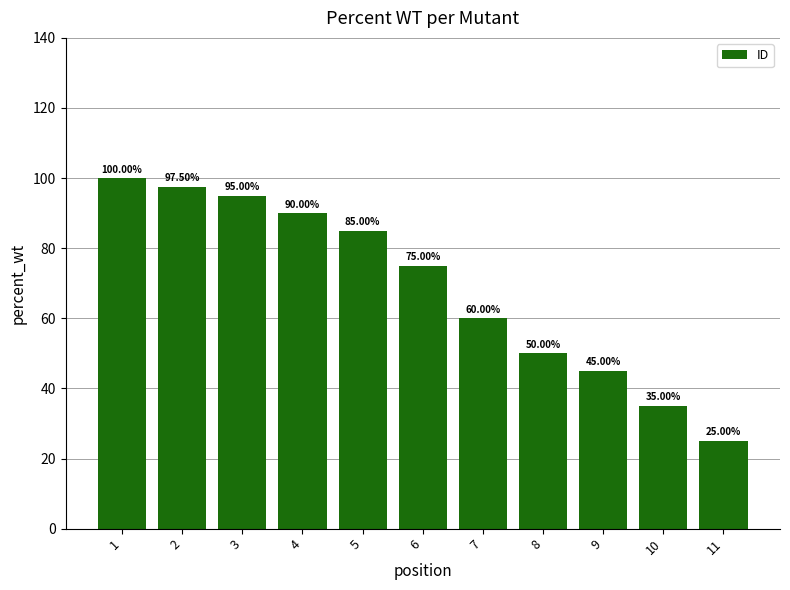

How many bars are there in total?

11